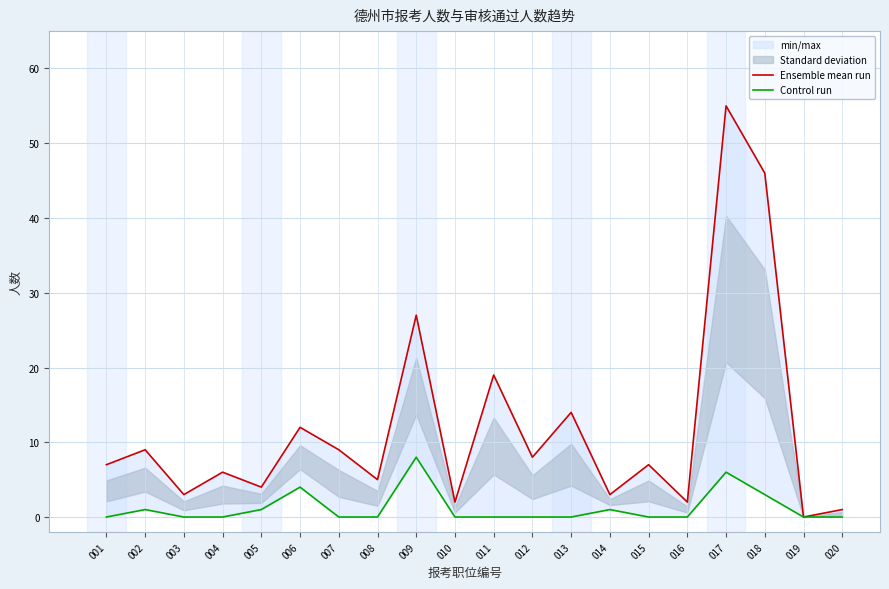

How many Control run values are between 0 and 1?

16